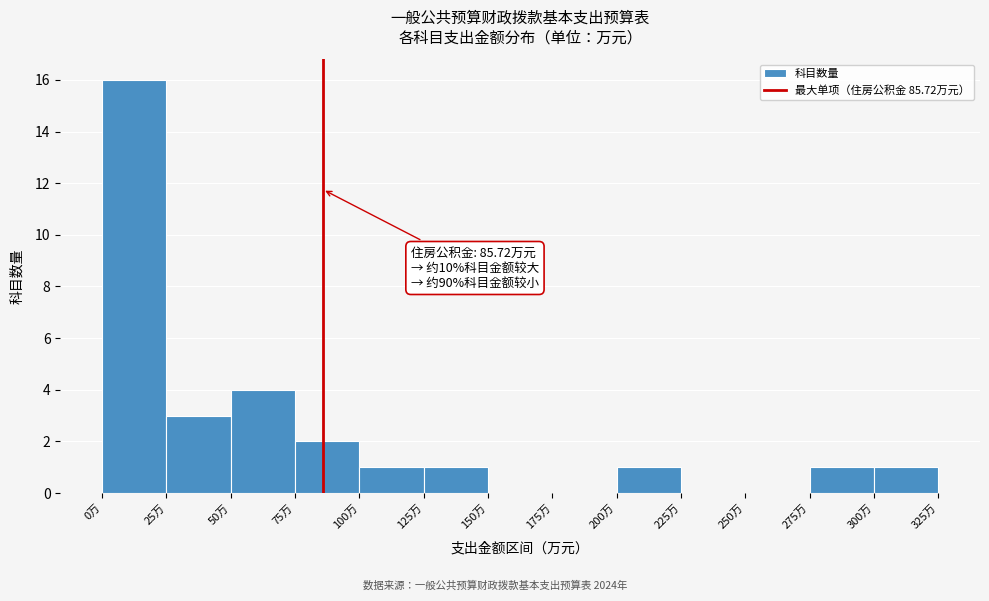

Over which range of the x-axis is the bar tallest?

0 to 25